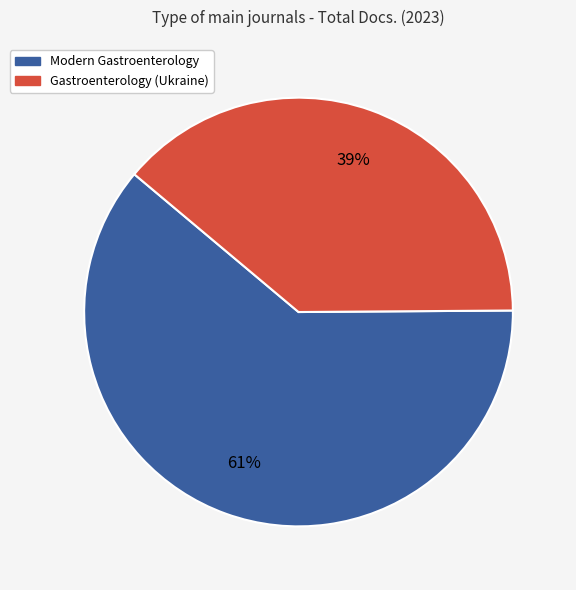

To the nearest percent, what is the combined percentage of Modern Gastroenterology and Gastroenterology (Ukraine)?

100%